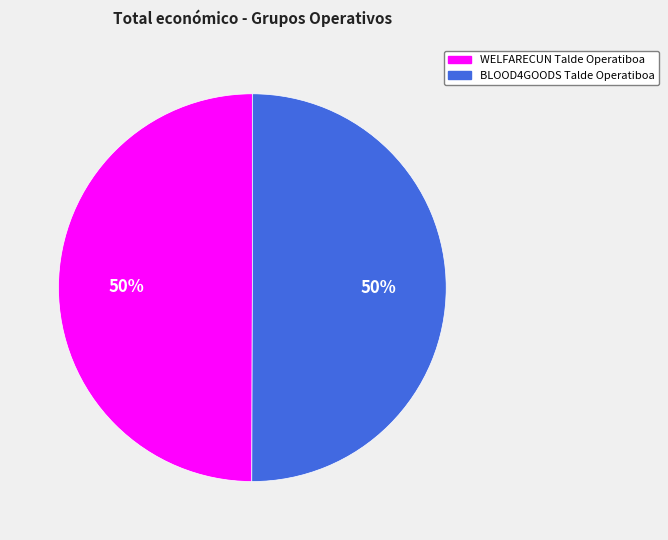

How many slices are in this pie chart?

2